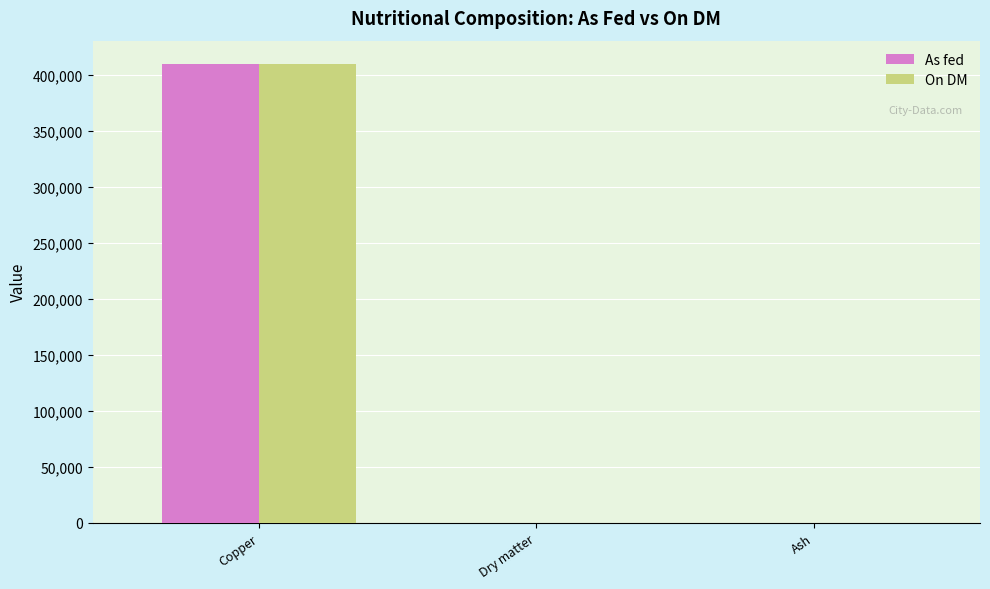

Which series has the widest spread of values?

On DM